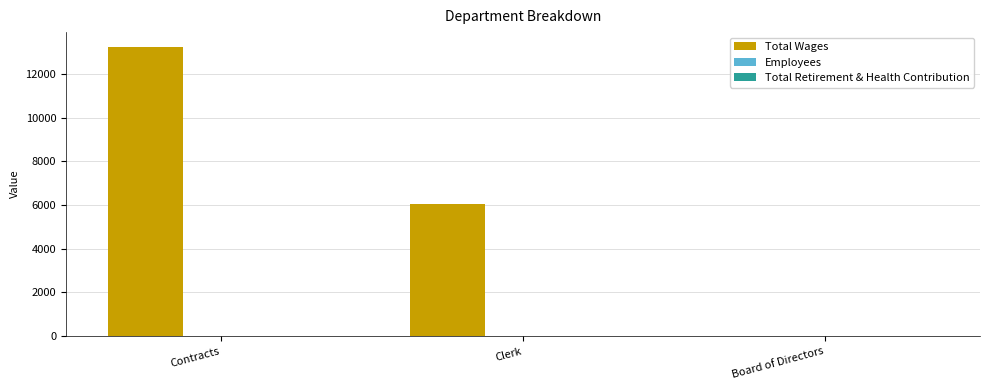

Does the chart contain stacked bars?

No